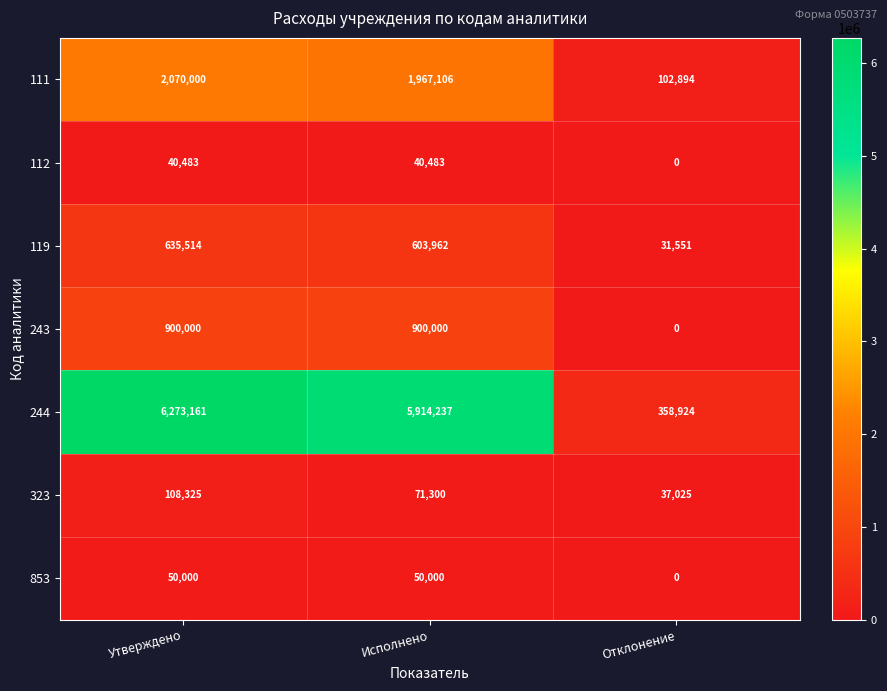

What value does the 853 series have at Утверждено?

50000